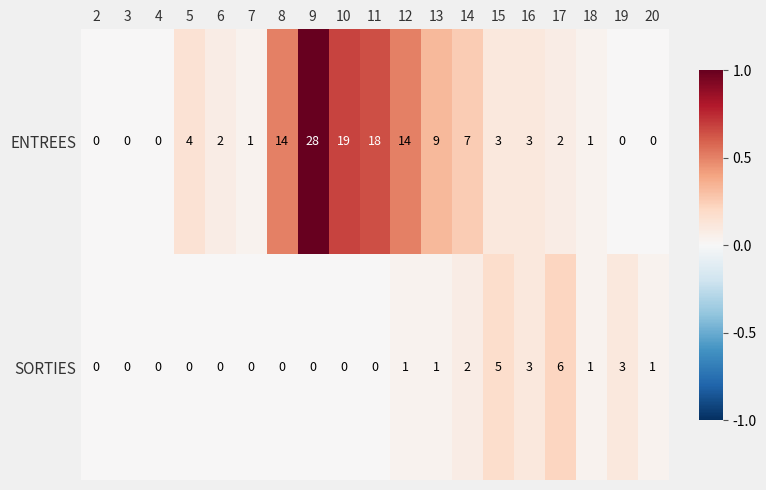

Where does the ENTREES series first go above 3?

5